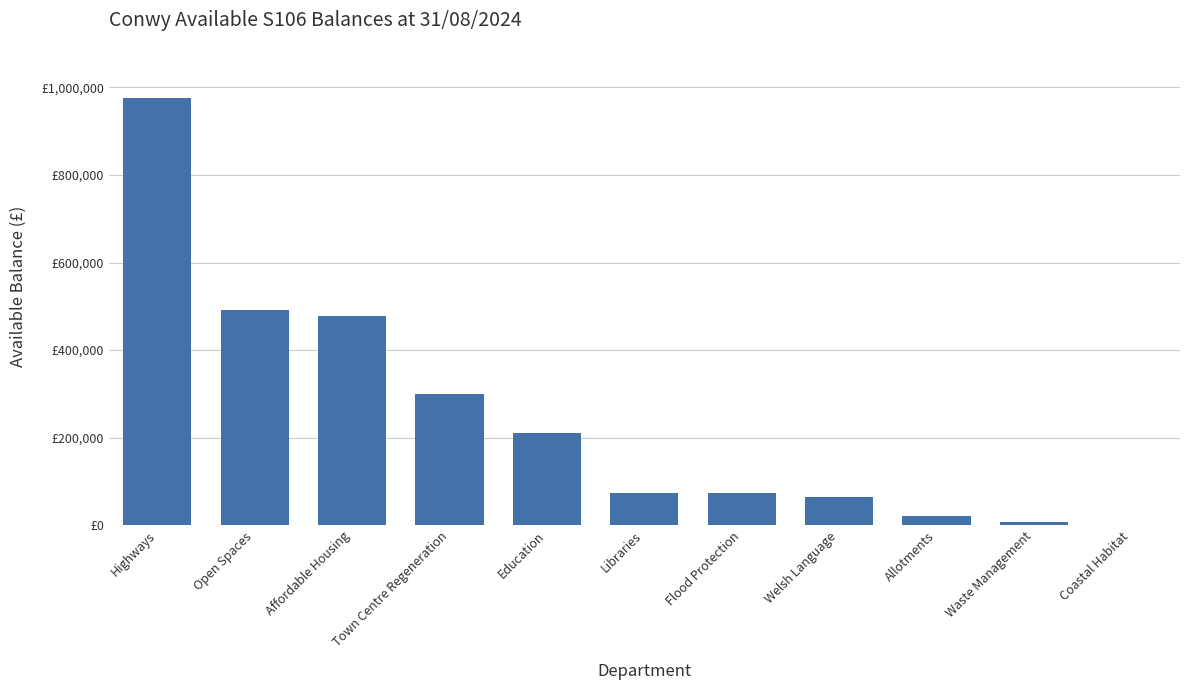

True or false: the data shows 20578.1 at Allotments.

True